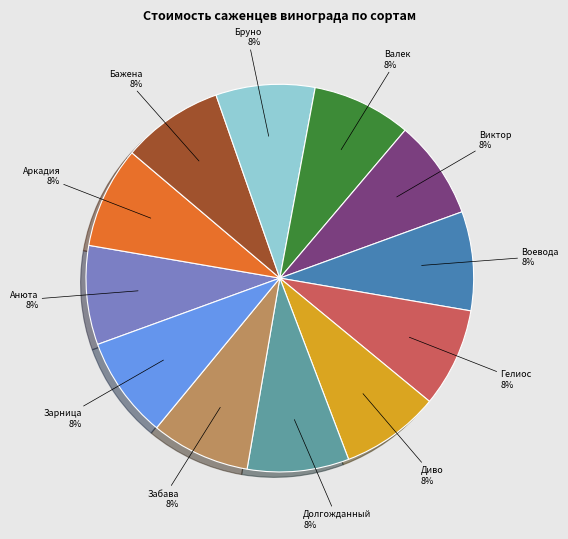

How many segments does this pie chart have?

12